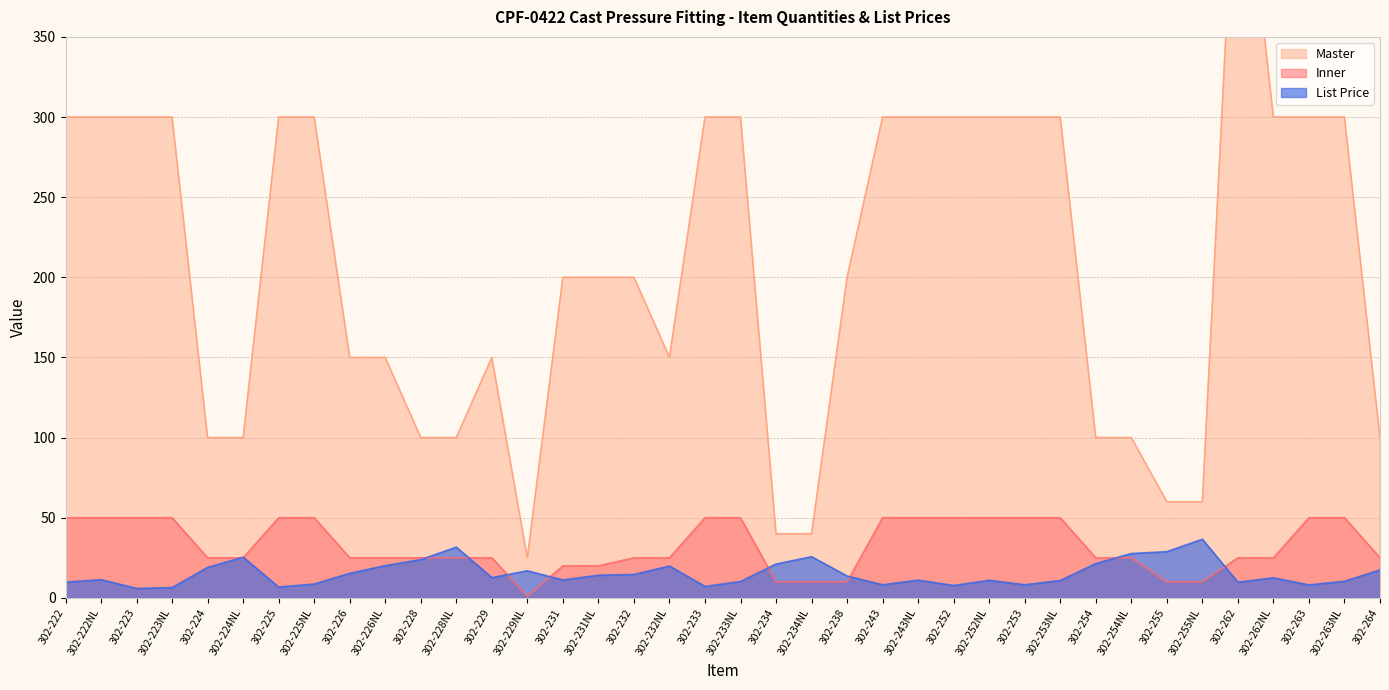

Is the value of Master at 302-228NL greater than the value of Inner at 302-228NL?

Yes